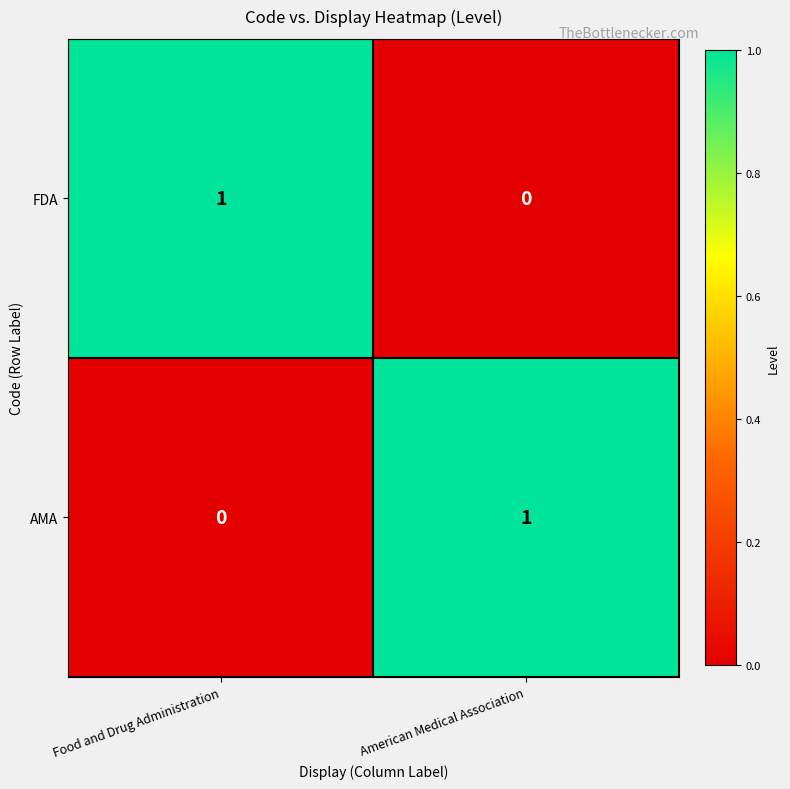

Which category has the lowest value in the FDA series?

American Medical Association